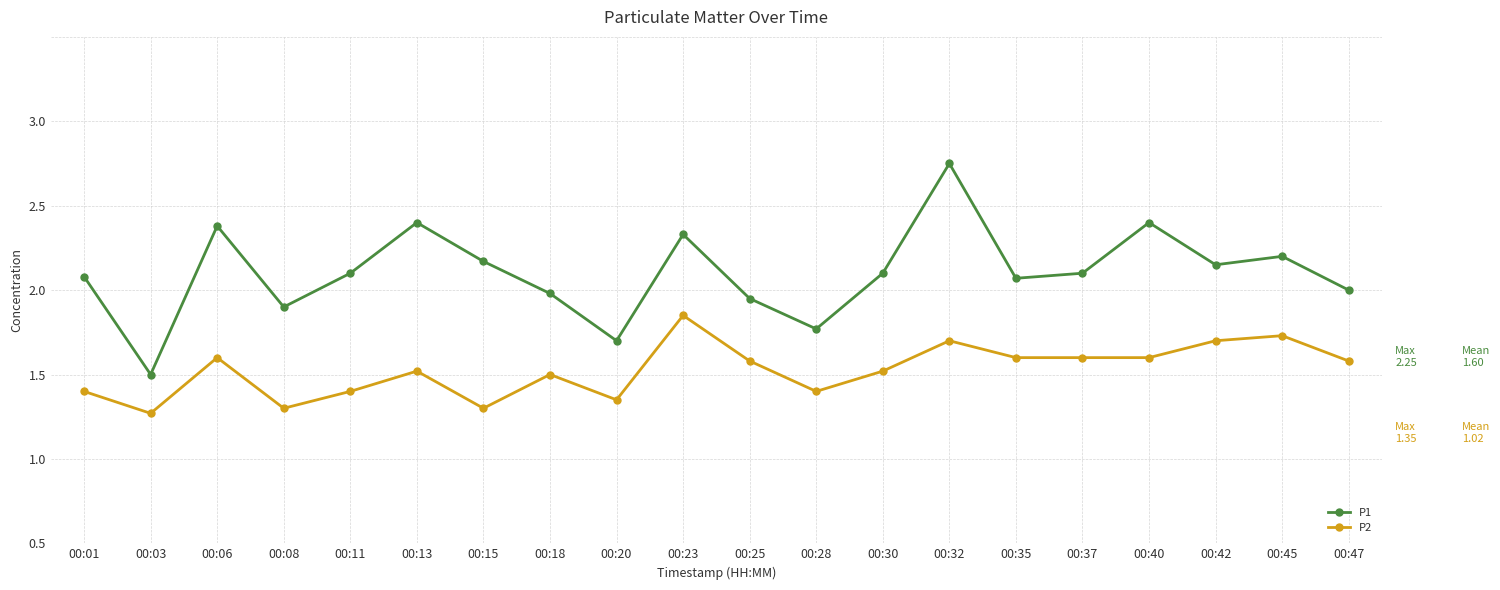

What is the value of the P1 point at the 6th from the left?

1.9